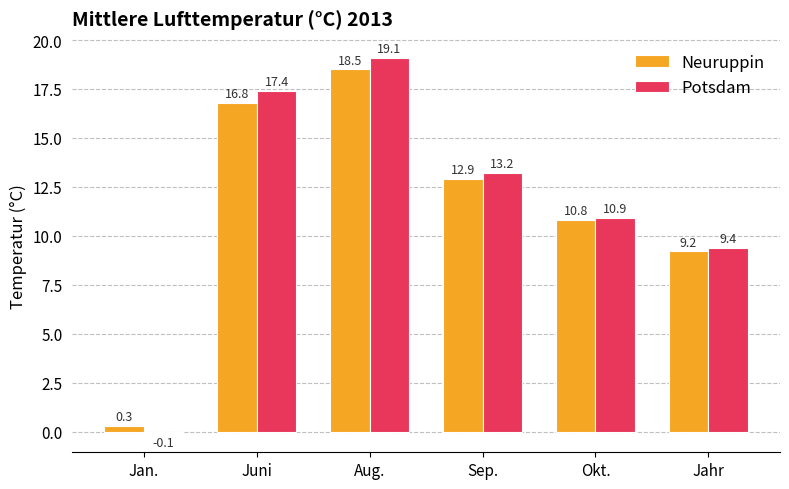

Between Jan. and Sep., which series saw the biggest shift?

Potsdam